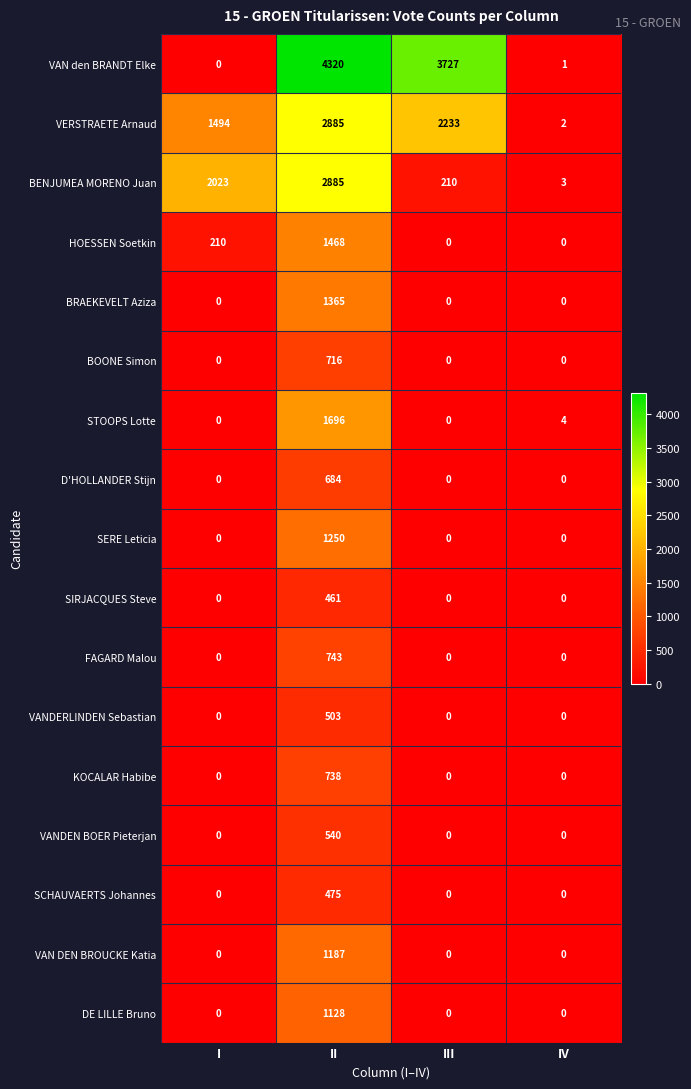

What is the sum of all VANDEN BOER Pieterjan values?

540